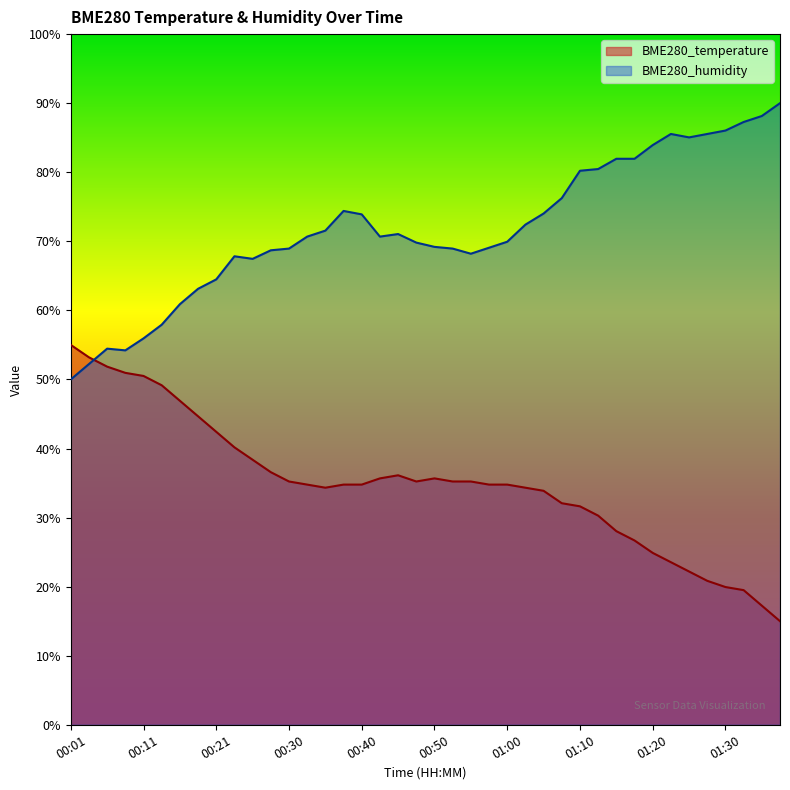

What is the label of the 33rd point from the right?

00:18